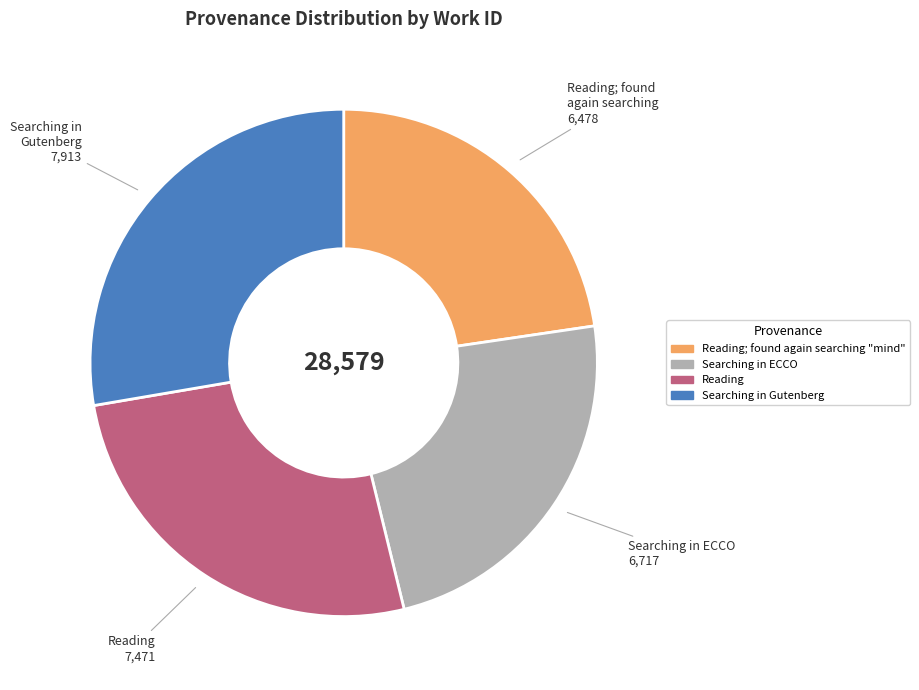

Which slice is the largest?

Searching in Gutenberg